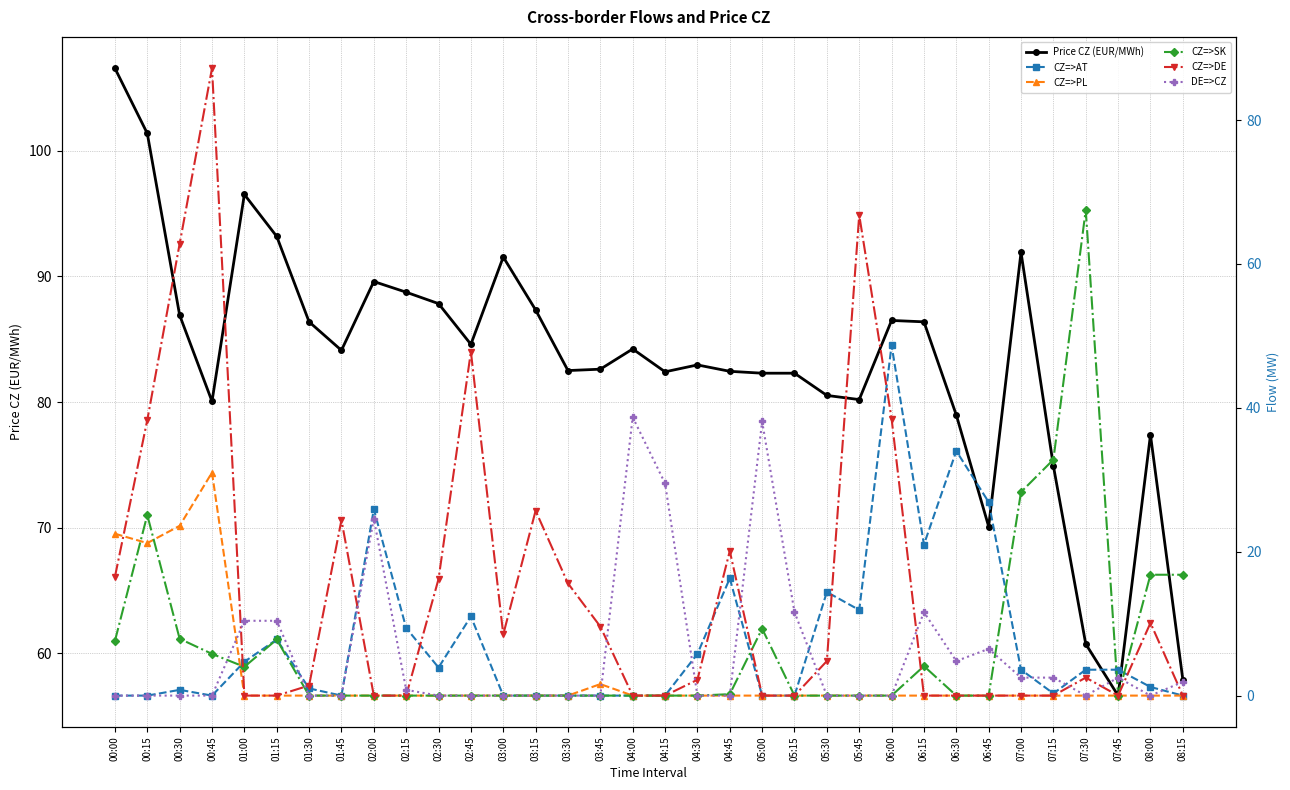

How many intersections are there between CZ=>AT and CZ=>PL?

1